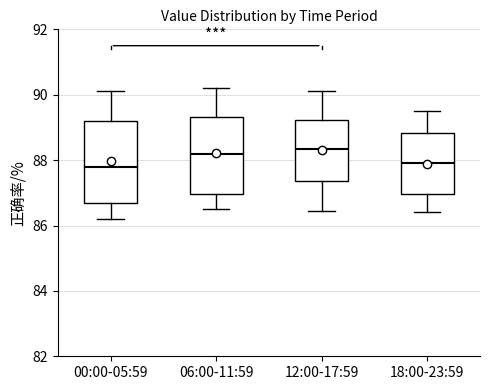

Reading left to right, transcribe this box plot: for each box, give where its median line is, the range the box spans, and where its two whiskers end, as read against the y-axis. The values are not printed on the chart, so give them approximately, as read against the axis.

00:00-05:59: median 87.8, box 86.6 to 89.2, whiskers 86.2 to 90.2
06:00-11:59: median 88.2, box 87.0 to 89.4, whiskers 86.6 to 90.2
12:00-17:59: median 88.4, box 87.4 to 89.2, whiskers 86.4 to 90.2
18:00-23:59: median 88.0, box 87.0 to 88.8, whiskers 86.4 to 89.6